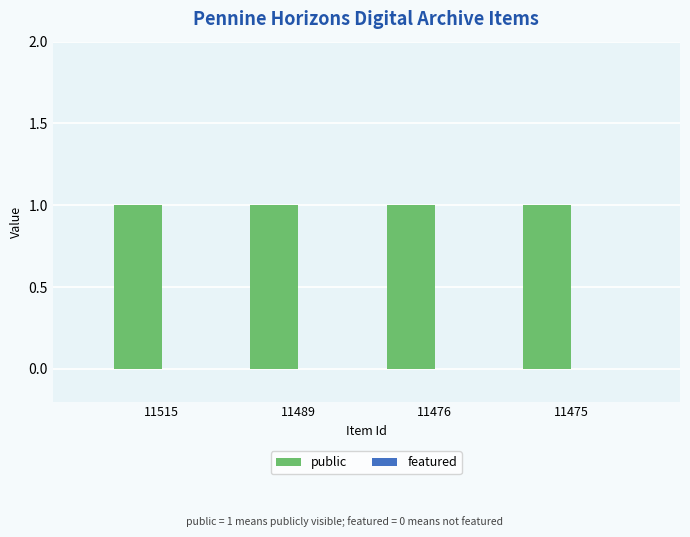

What is the total value across all series at 11515?

1